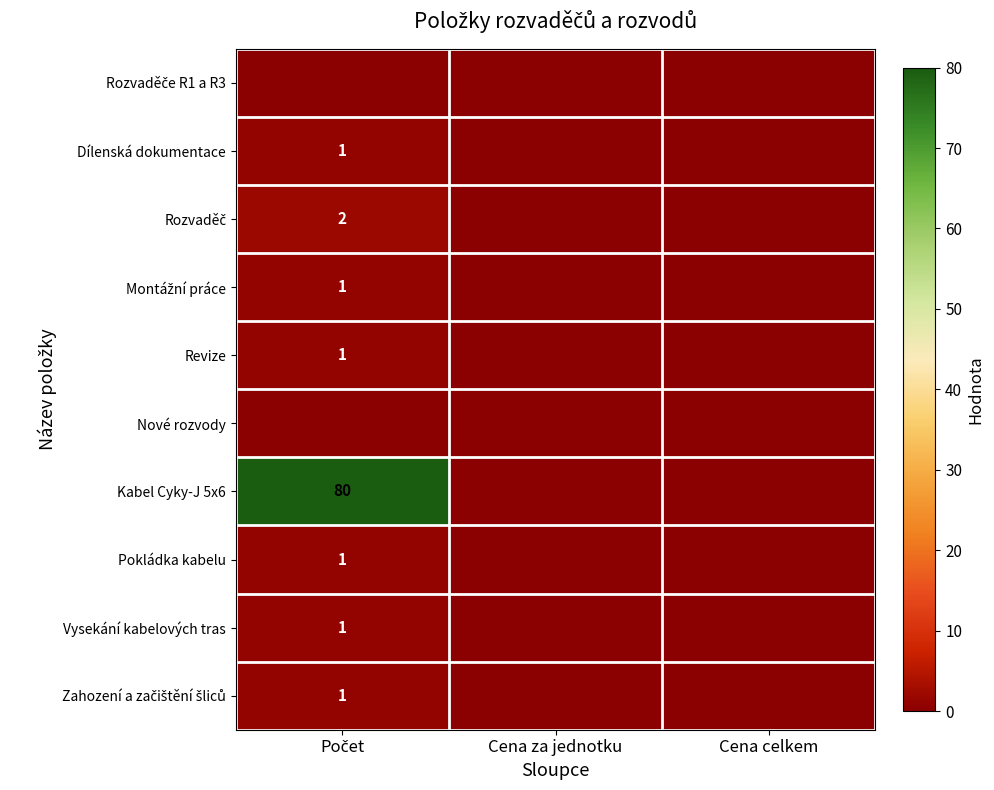

Which series has the widest spread of values?

Kabel Cyky-J 5x6